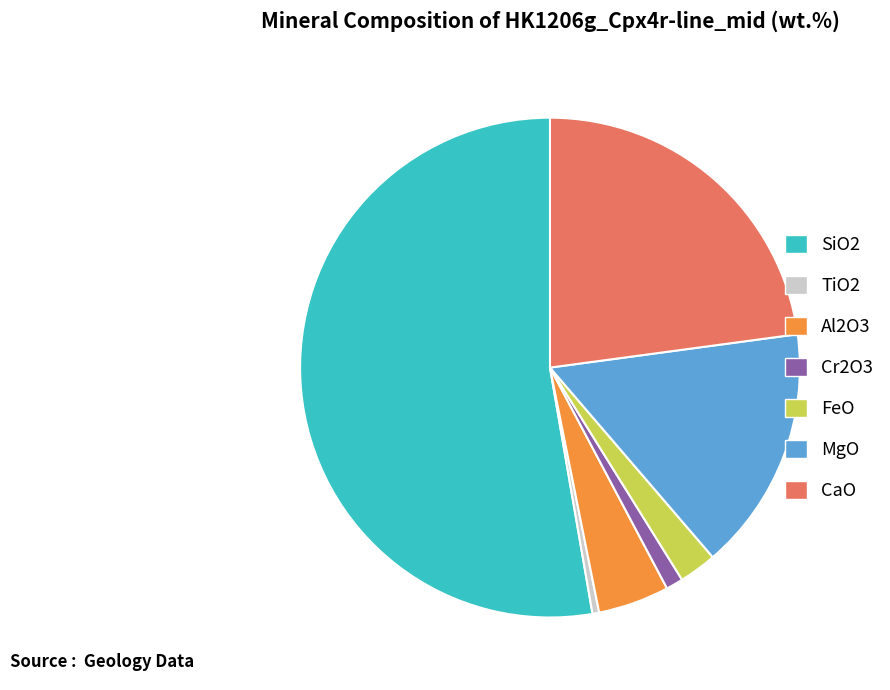

Does CaO represent more than half of the total?

No